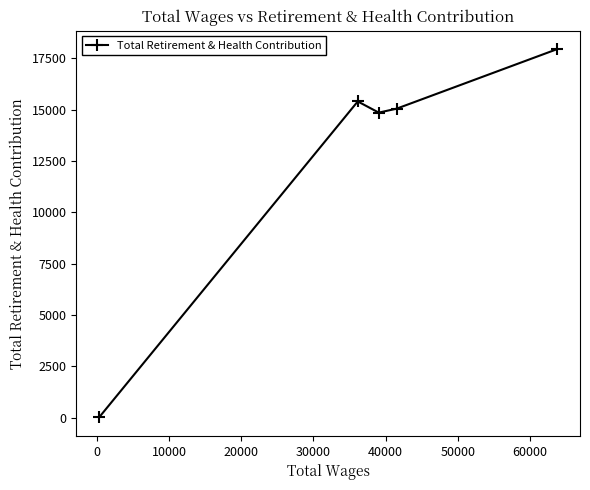

What is the greatest value displayed?

17942